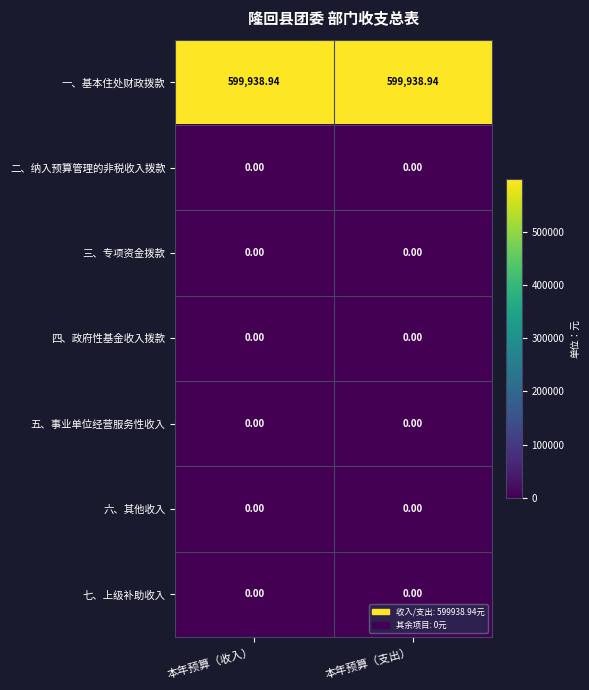

Which series has the largest total across all categories?

一、基本住处财政拨款